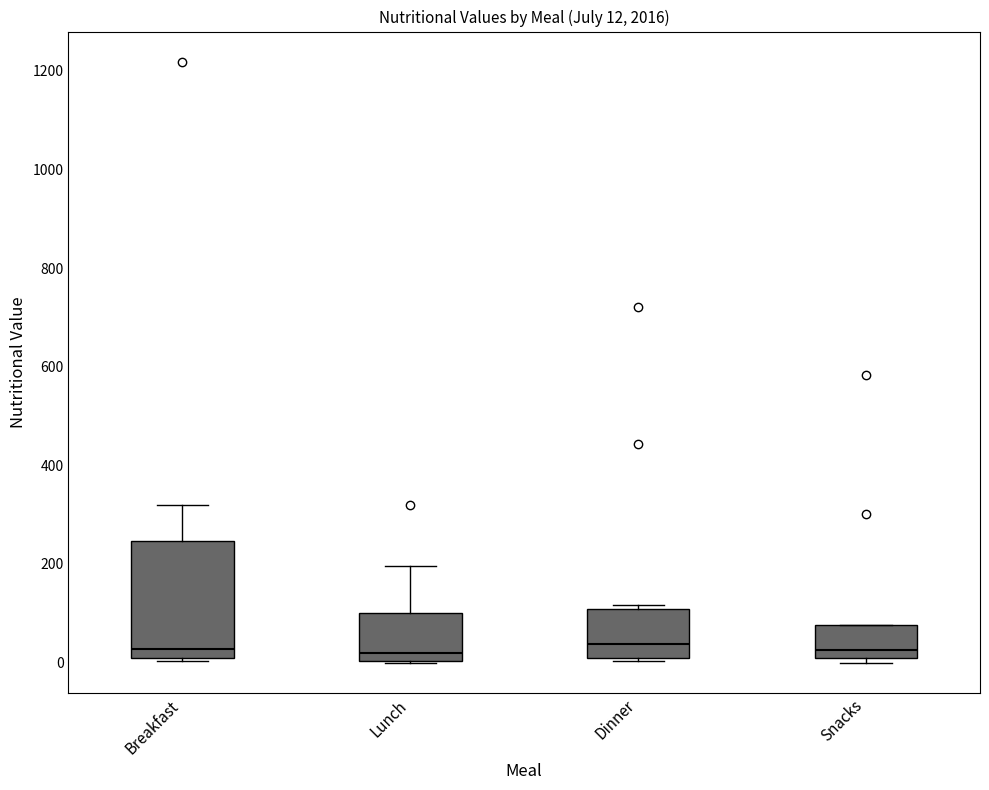

Comparing the boxes themselves (not the whiskers), which one is the tallest?

Breakfast